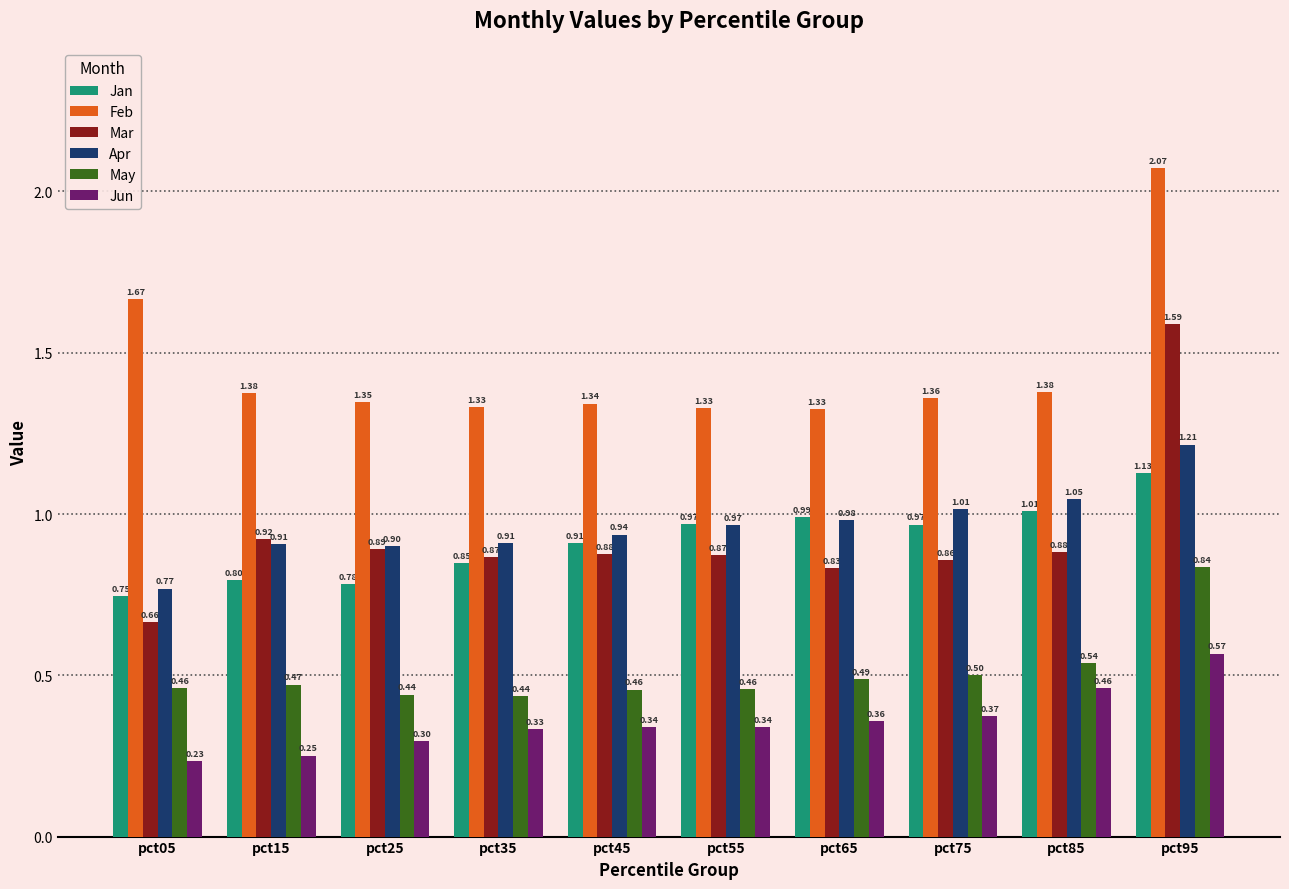

How many distinct data groups are displayed?

6